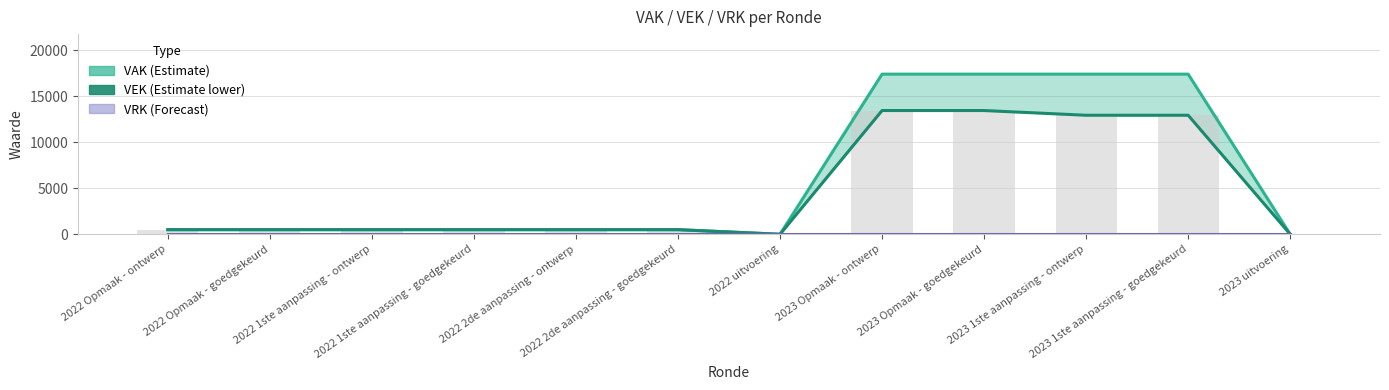

Does the chart contain any negative values?

No